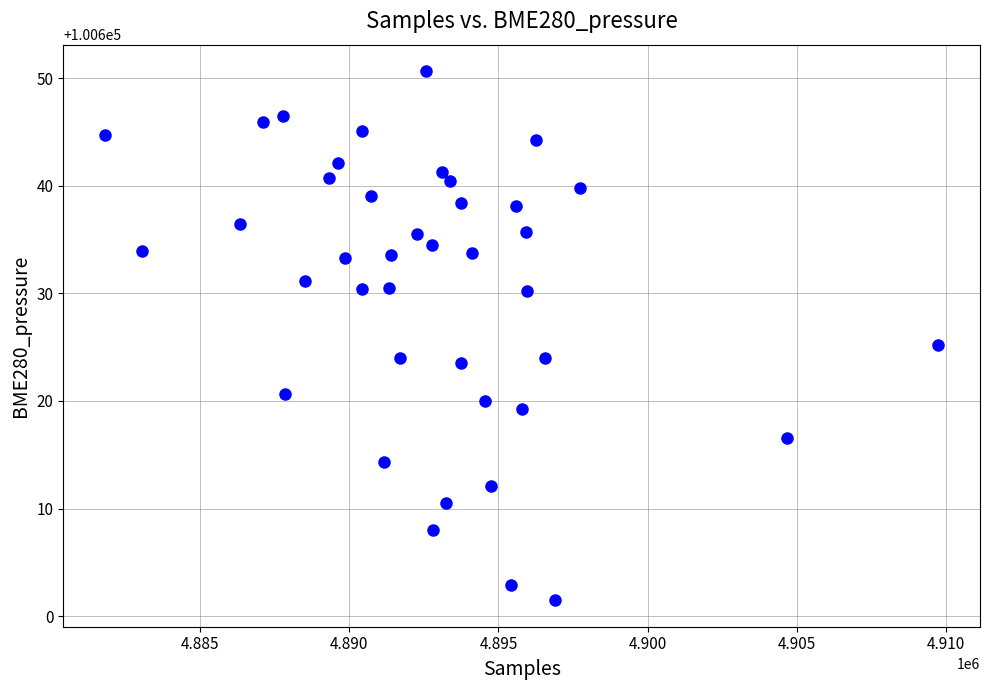

What is the range of X values (max minus min)?

27912.0